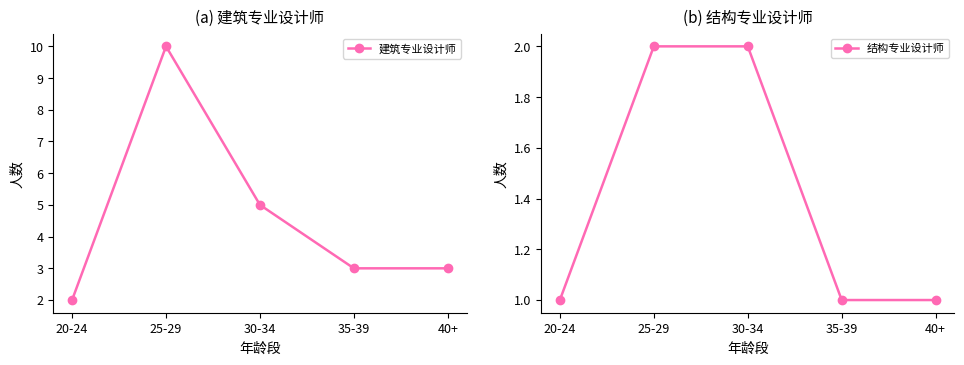

At how many categories does at least one series exceed 2?

4